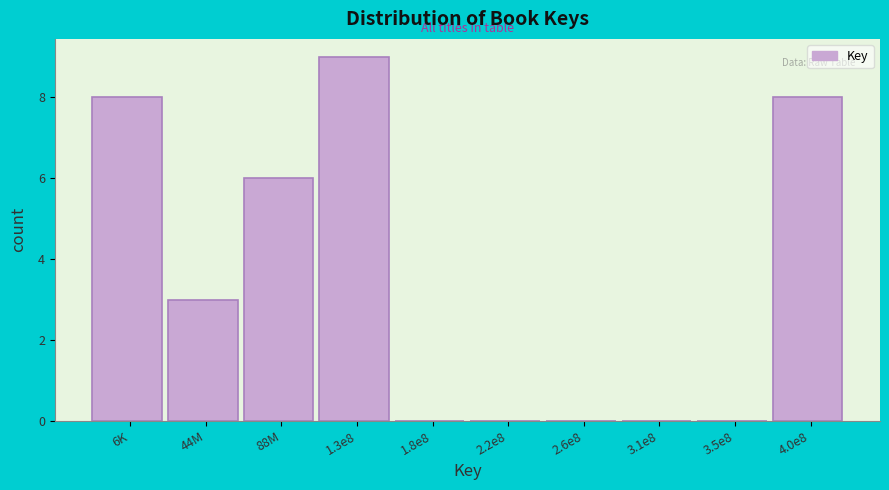

Reading left to right, transcribe all the data shown in this chart.

6K=8	44M=3	88M=6	1.3e8=9	1.8e8=0	2.2e8=0	2.6e8=0	3.1e8=0	3.5e8=0	4.0e8=8